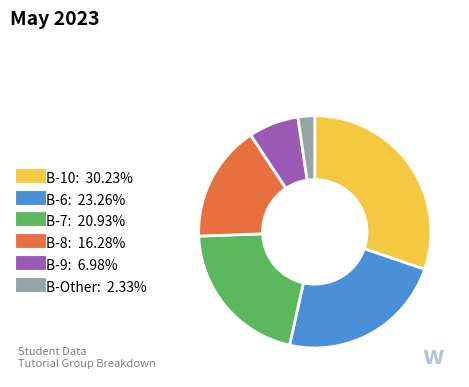

Is there a majority slice in this chart?

No